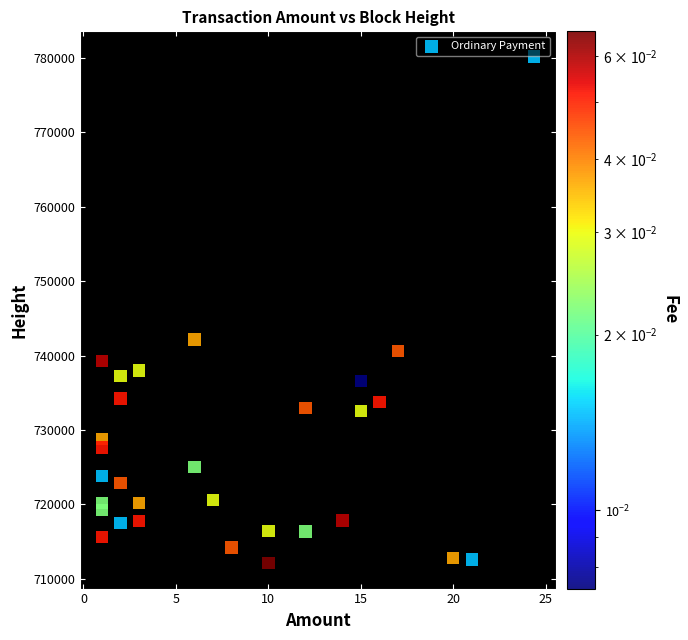

What Y value in the scatter plot is closest to 746139?

742152